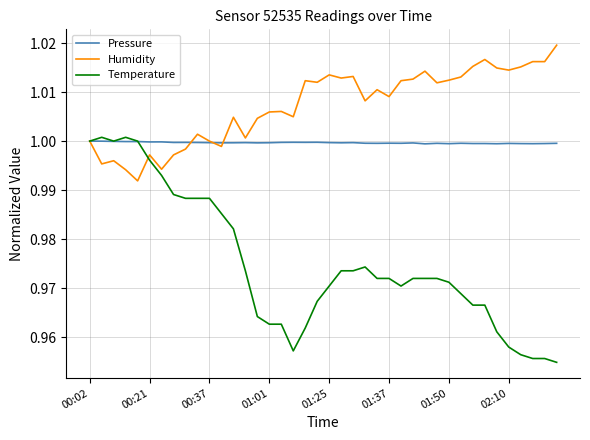

Which series has the largest total across all categories?

Humidity